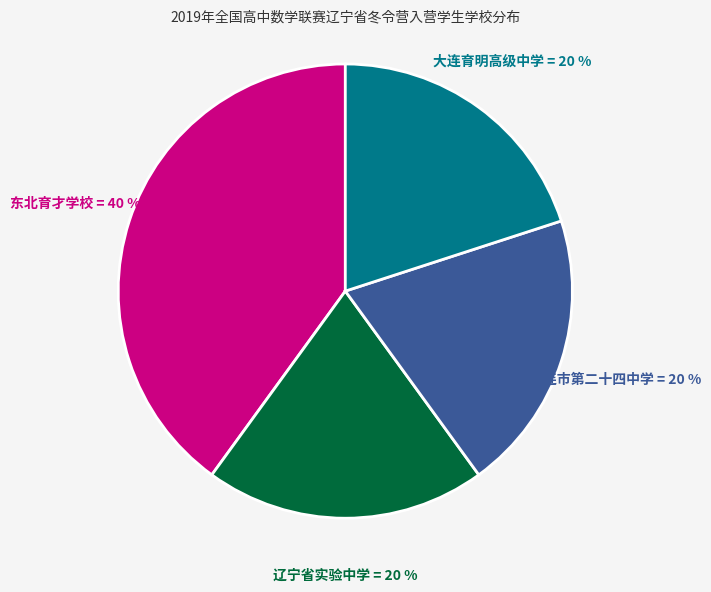

Is there a majority slice in this chart?

No